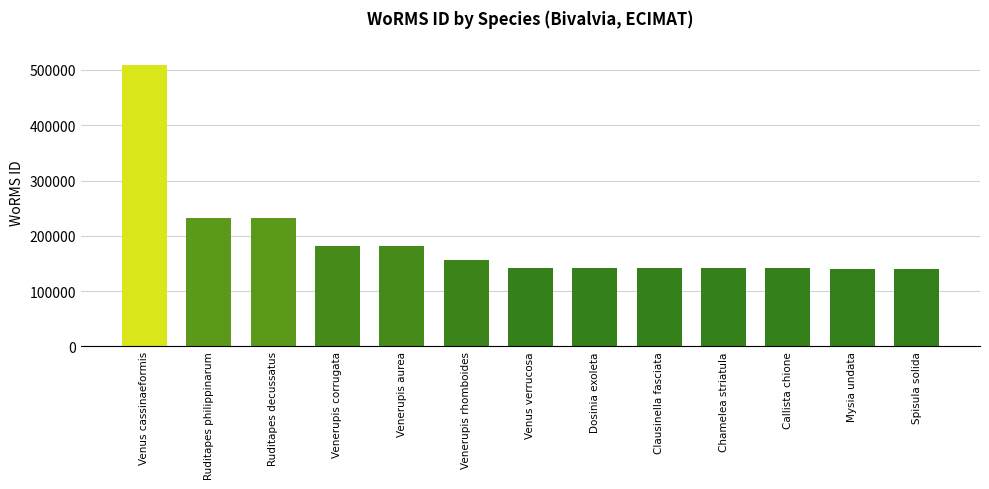

True or false: the data shows 141909 at Clausinella fasciata.

True